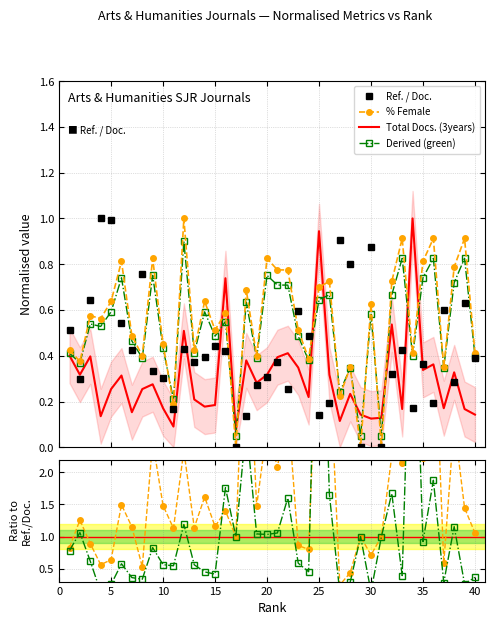

What is the maximum value for % Female?

1.0